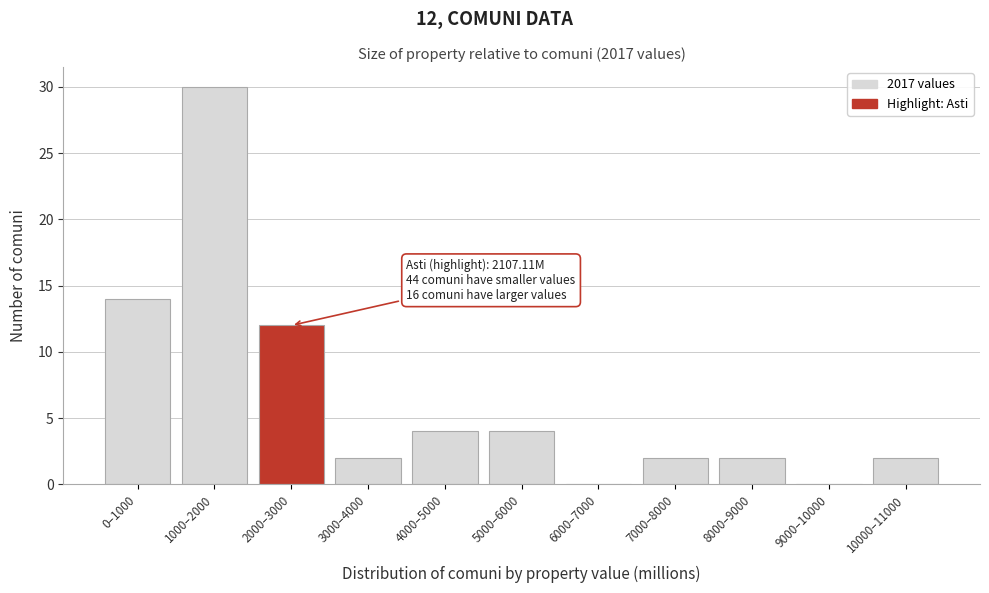

Reading left to right, what are all the values shown in this chart?

0–1000=14	1000–2000=30	2000–3000=12	3000–4000=2	4000–5000=4	5000–6000=4	6000–7000=0	7000–8000=2	8000–9000=2	9000–10000=0	10000–11000=2